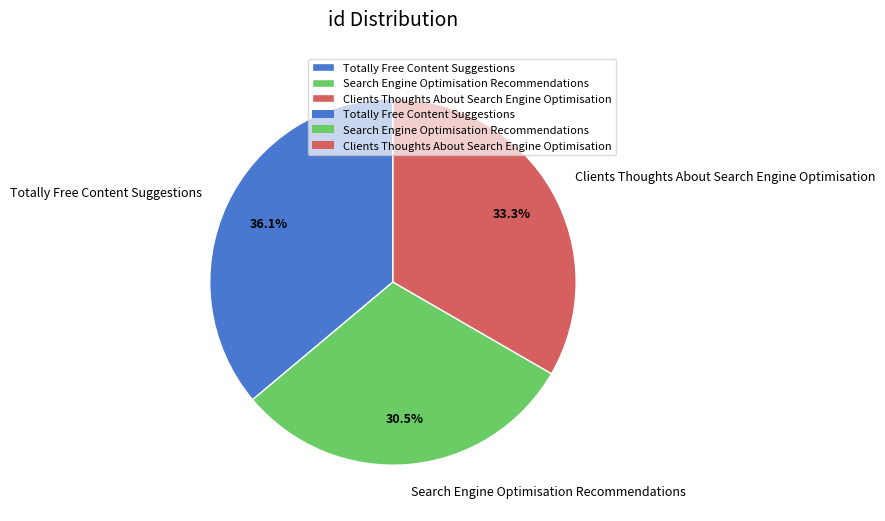

What percentage do Clients Thoughts About Search Engine Optimisation and Search Engine Optimisation Recommendations together represent?

63.9%